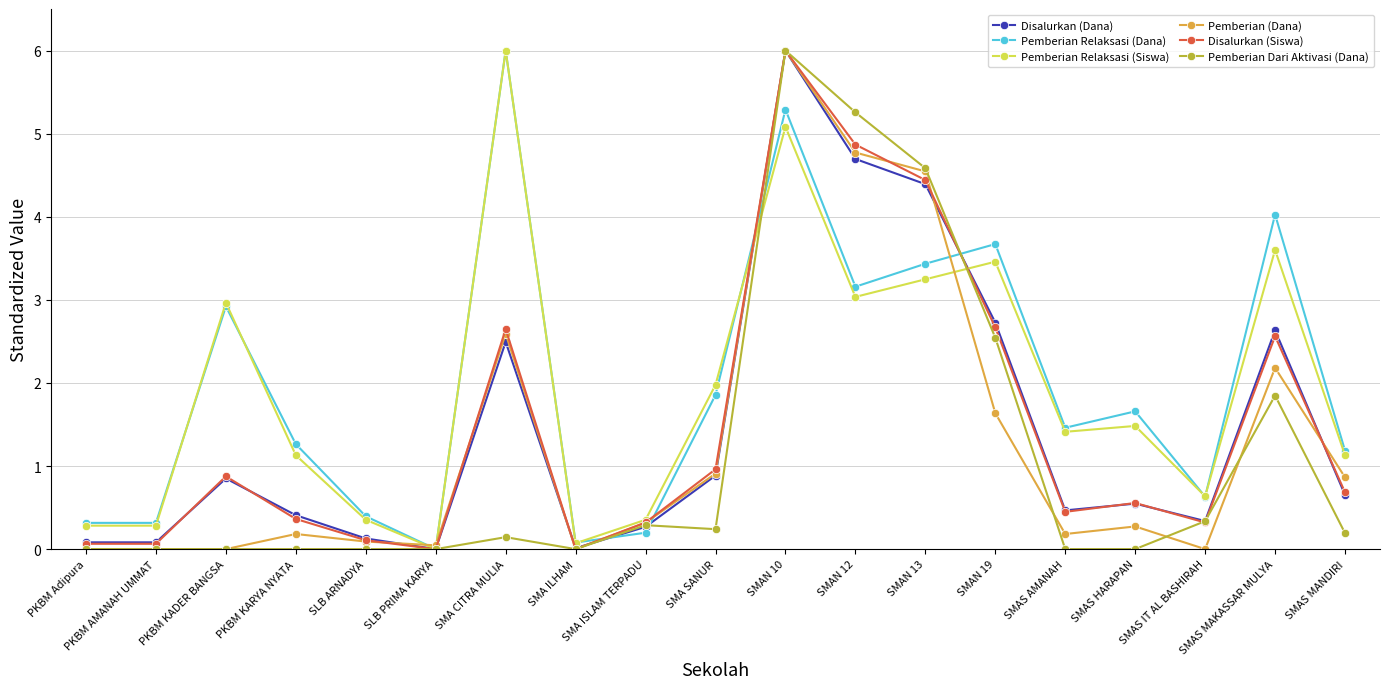

Which series changed the most between PKBM Adipura and SMA SANUR?

Pemberian Relaksasi (Siswa)